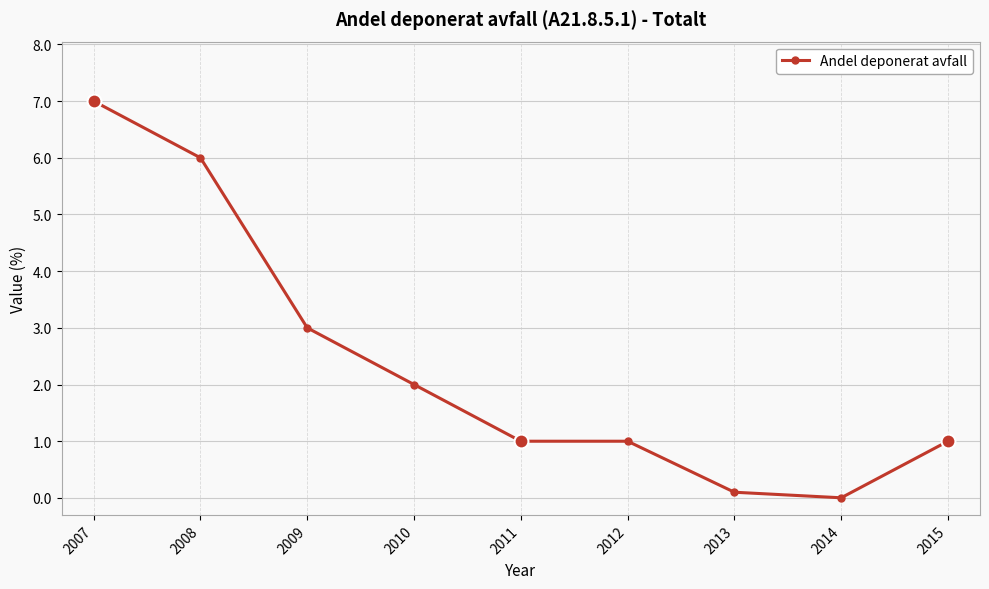

What is the change in value from 2010 to 2012?

-1.0